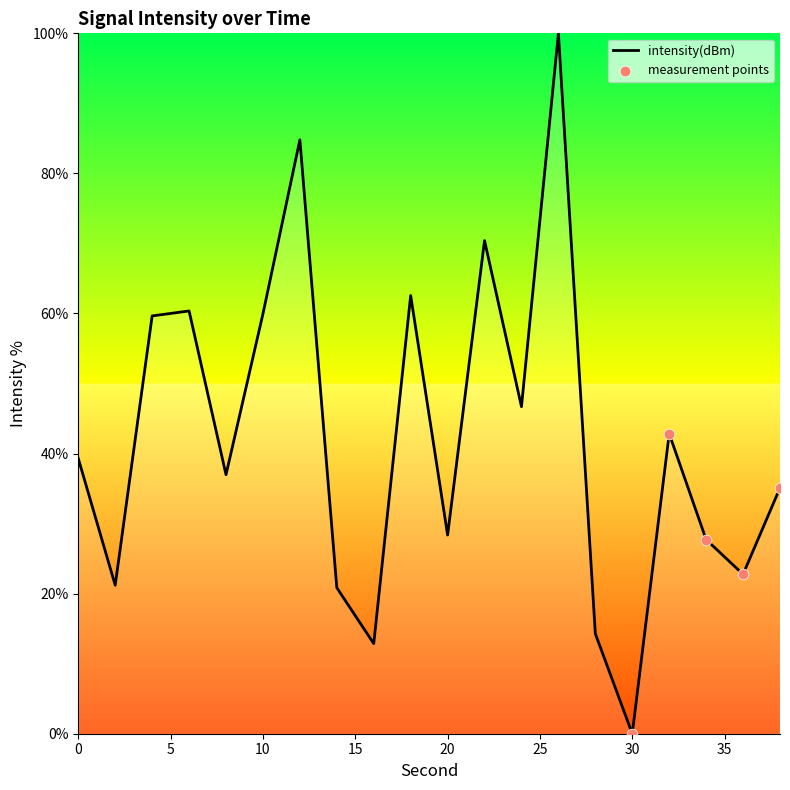

What is the difference between the maximum and minimum values?

100.0